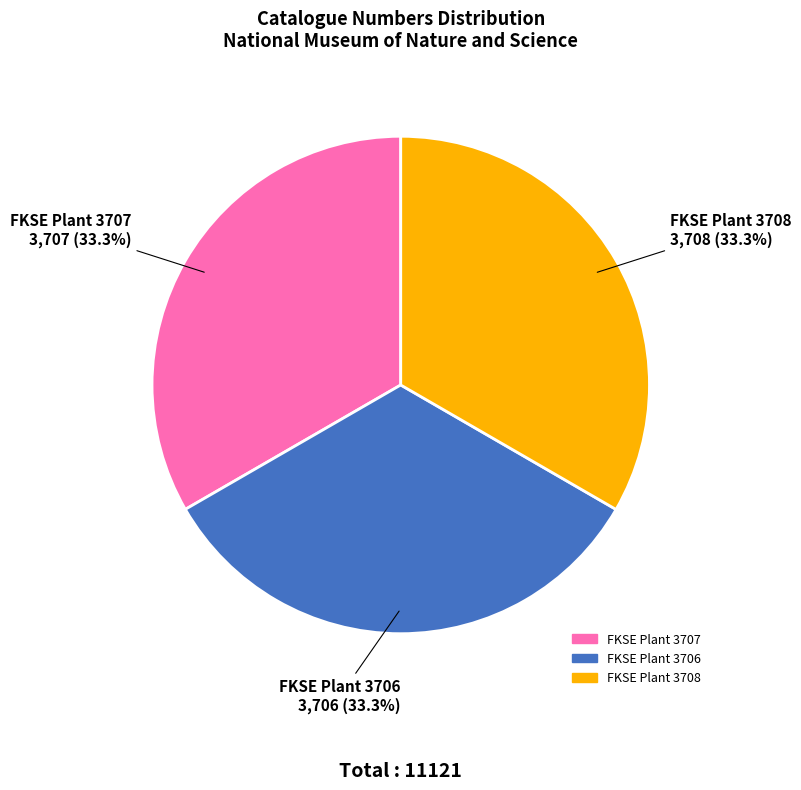

Approximately how many times larger is the value at FKSE Plant 3708 compared to FKSE Plant 3706?

1.0